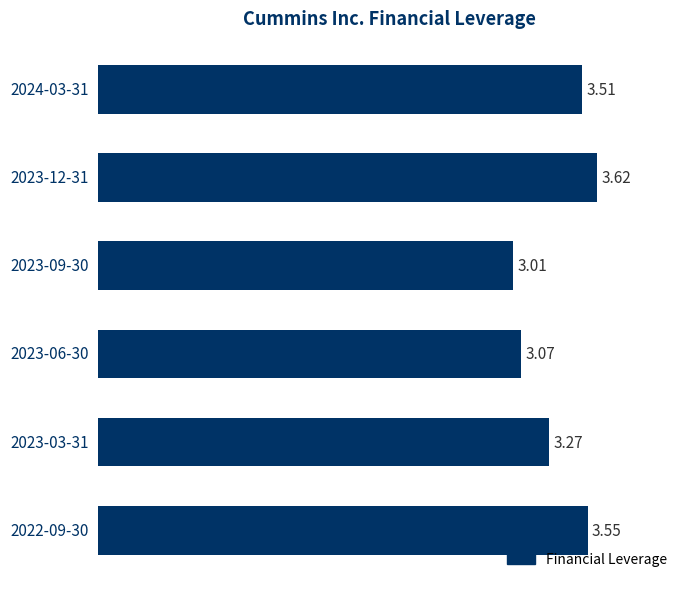

How many series are shown in this chart?

1